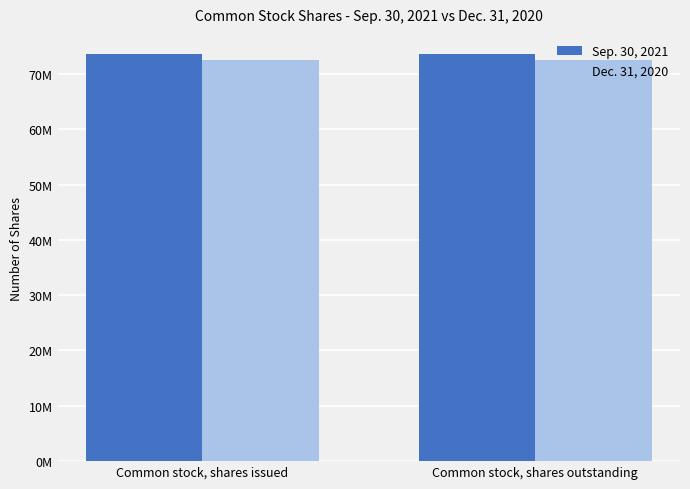

At which category is the sum across all series the highest?

Common stock, shares issued